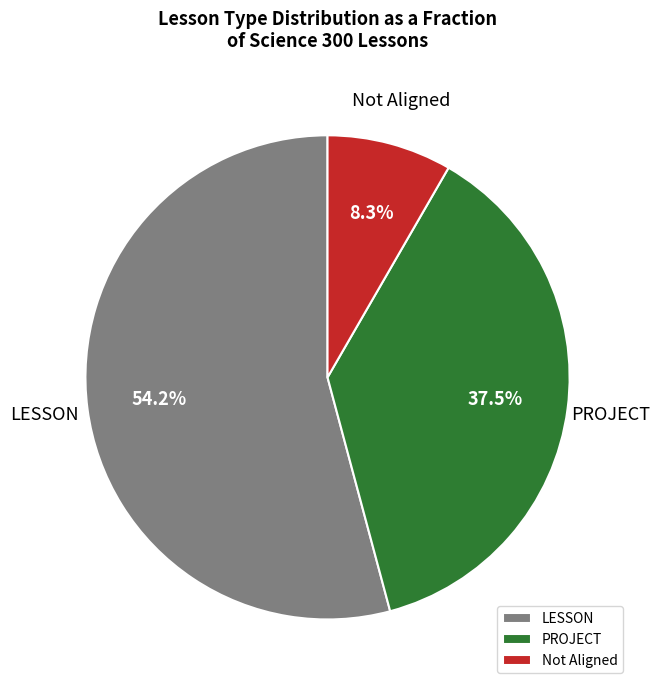

Do PROJECT and LESSON together represent more than half of the pie?

Yes